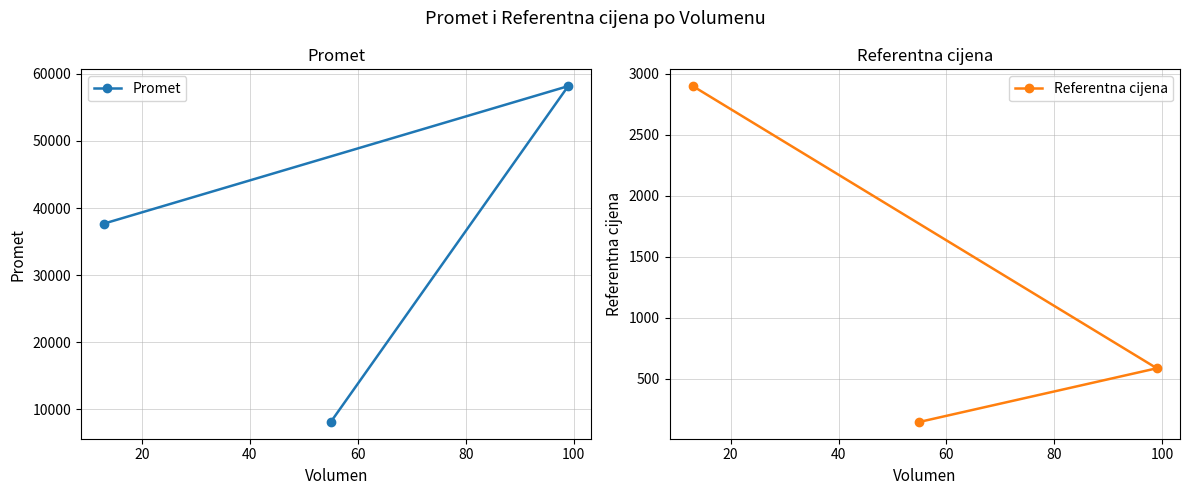

Which series has the widest spread of values?

Promet